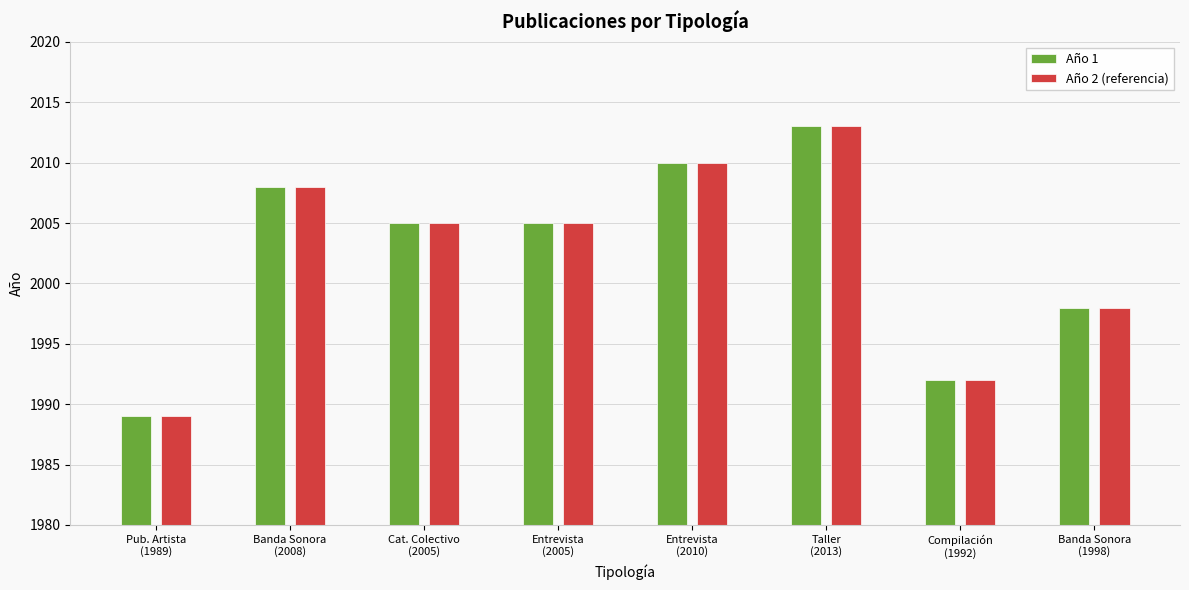

Where is Año 1 nearest to the value 2001?

Banda Sonora
(1998)